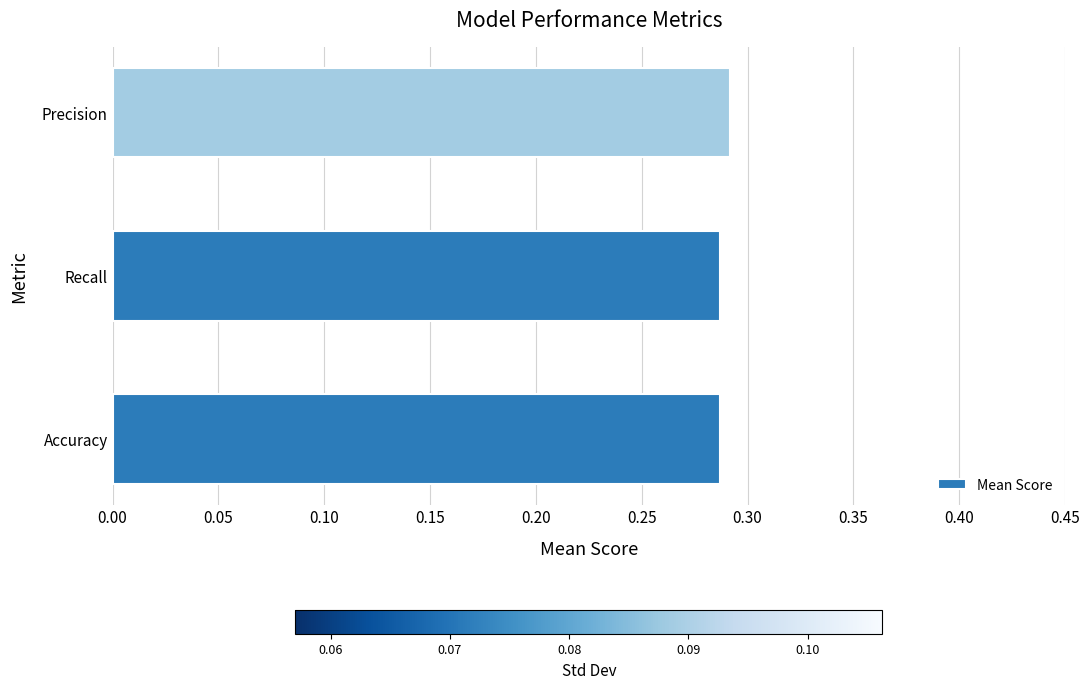

Count the values in the range 0 to 1.

3